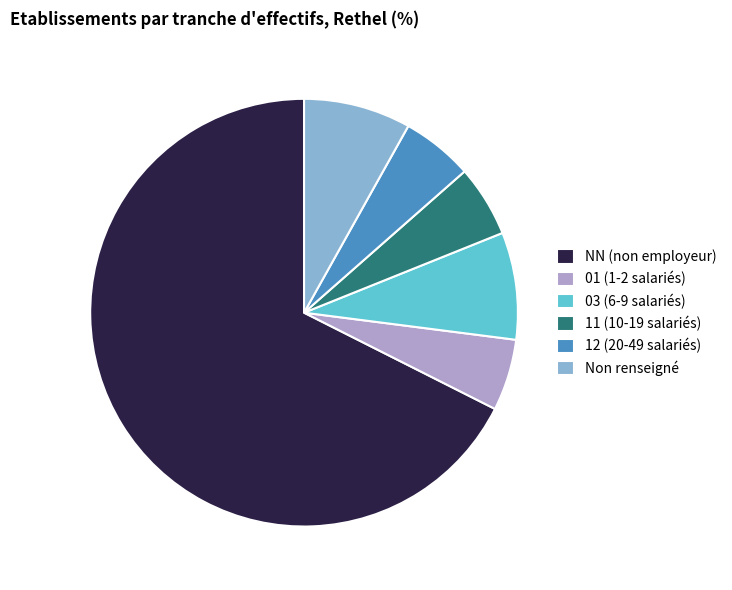

The 03 (6-9 salariés) slice represents 1% of the pie. True or false?

False